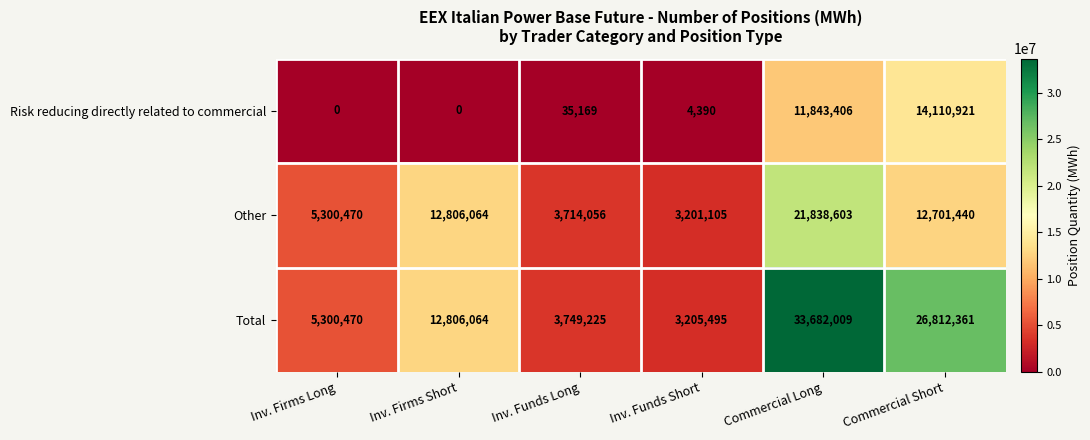

What is the sum of the Other values at Commercial Long and Inv. Firms Short?

34644667